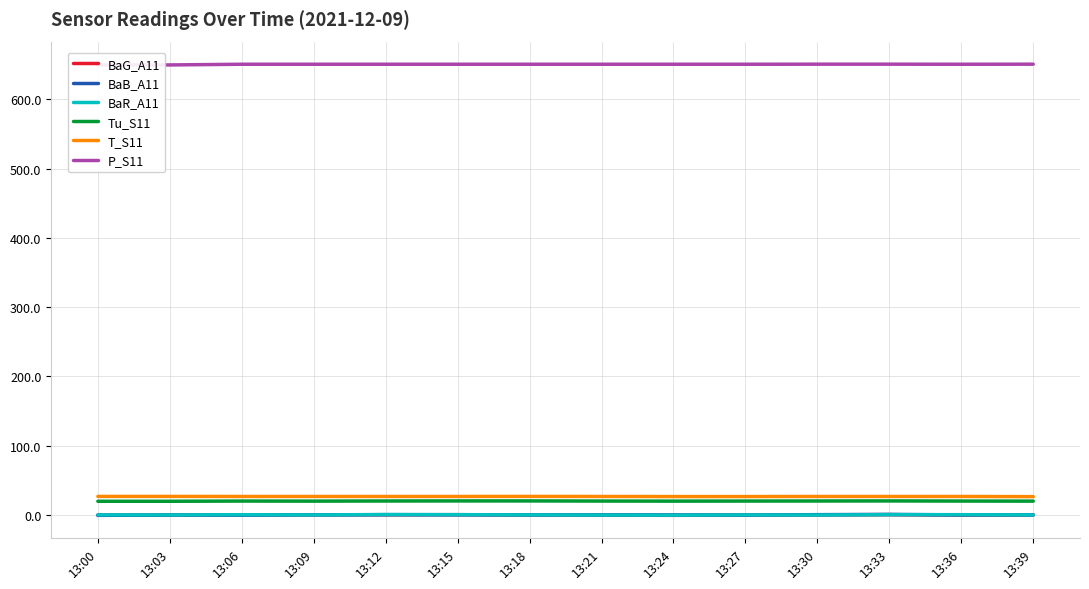

At how many categories does at least one series exceed 72?

14